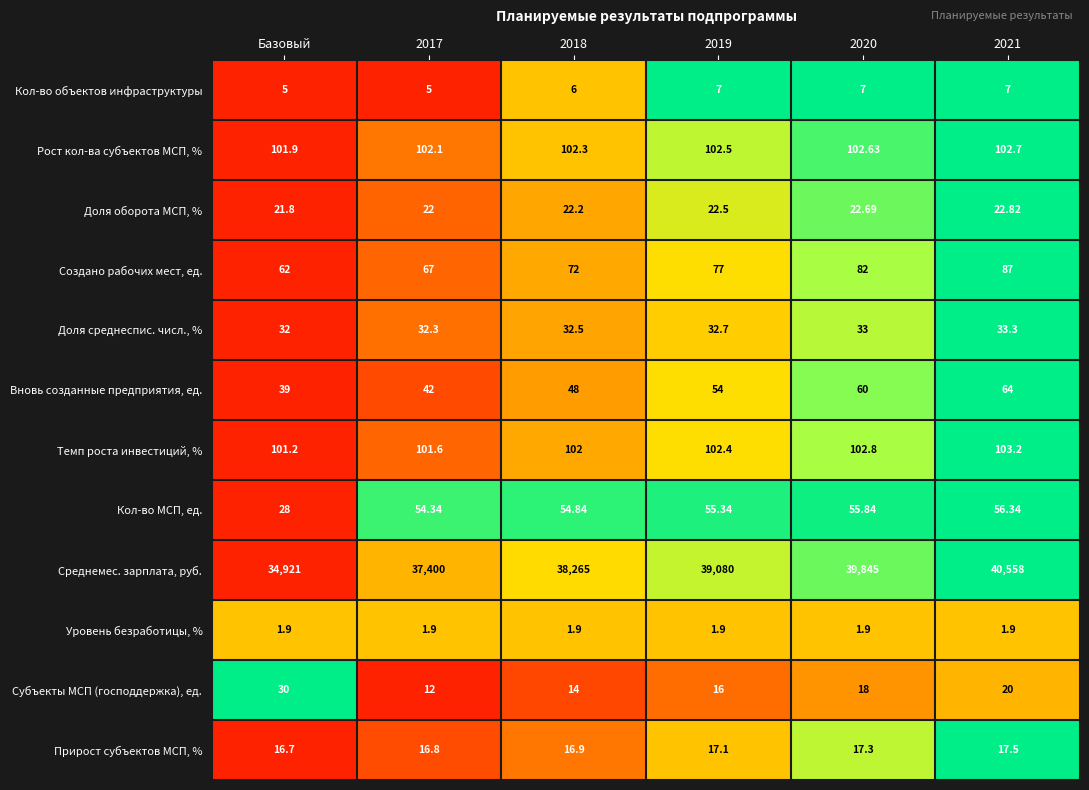

Is the value of Прирост субъектов МСП, % at 2017 greater than the value of Доля среднеспис. числ., % at 2020?

No